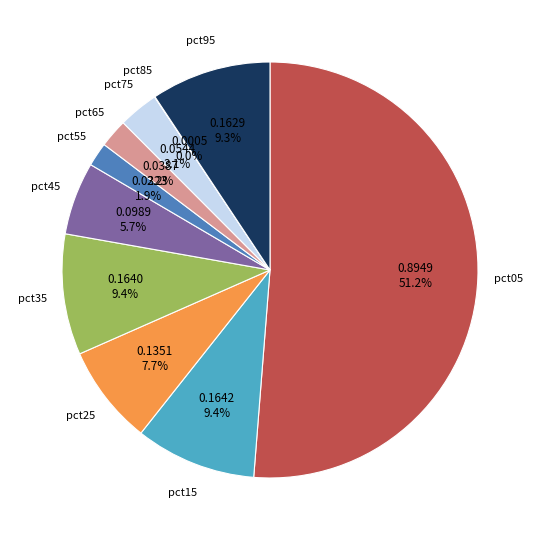

Is there a majority slice in this chart?

Yes